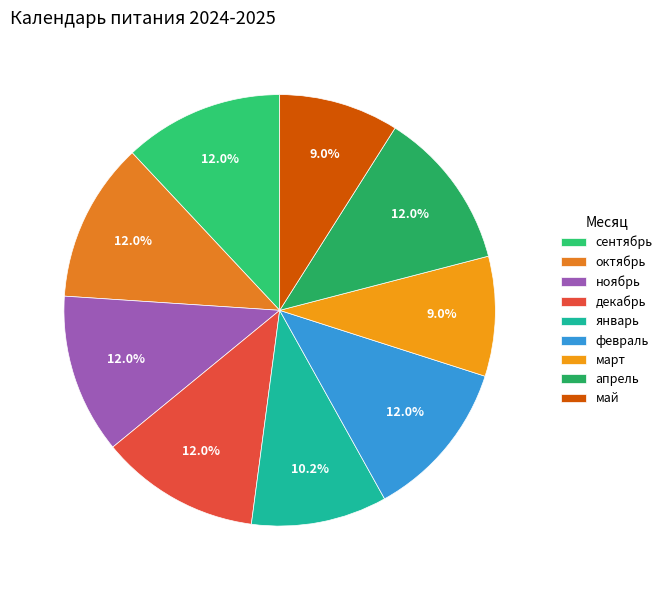

Which has a higher value, октябрь or апрель?

октябрь